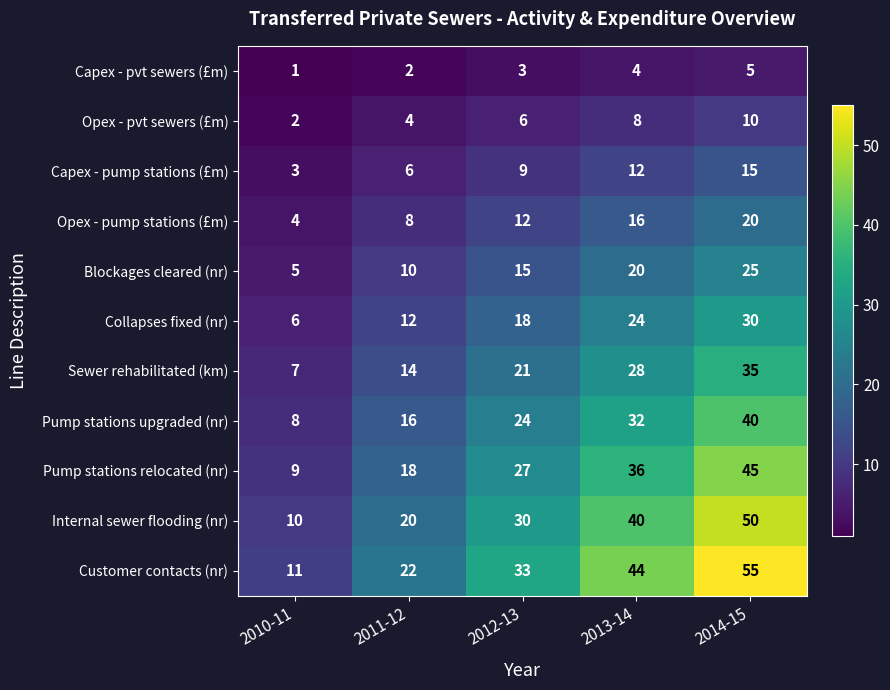

How many Opex - pvt sewers (£m) values are between 4 and 8?

3